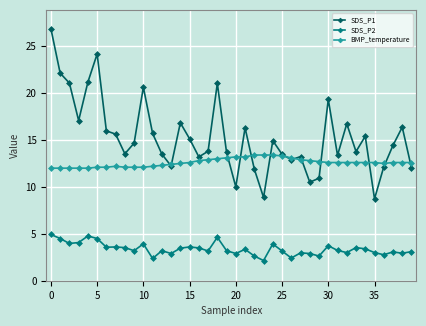

How many lines are shown in the chart?

3